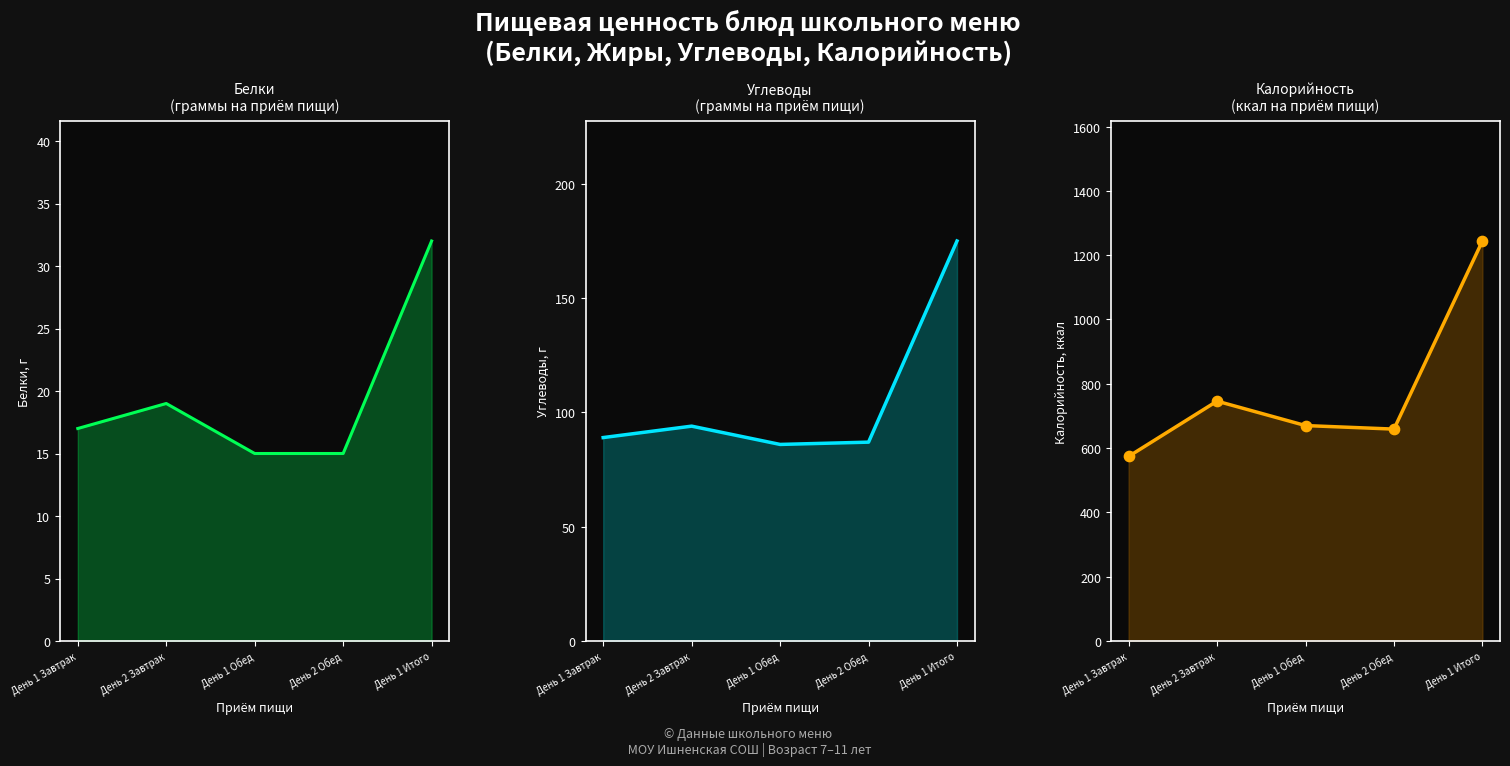

What is the total value across all series at День 1 Обед?

771